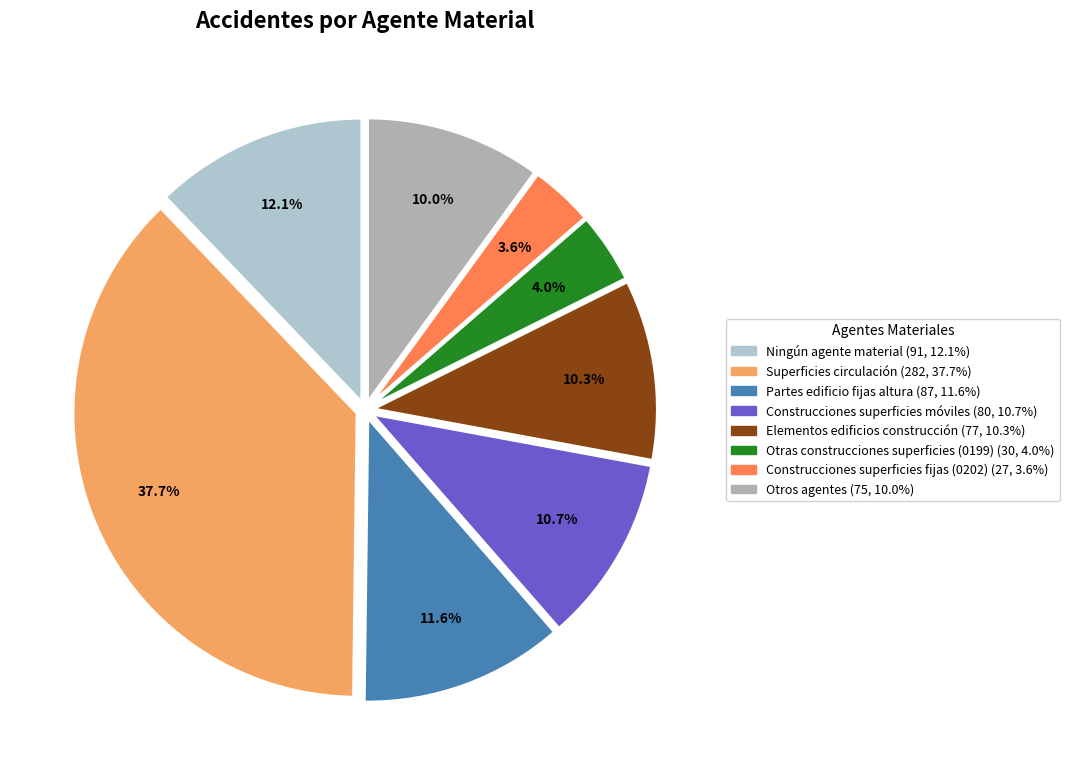

To the nearest percent, what is the average slice percentage?

12%